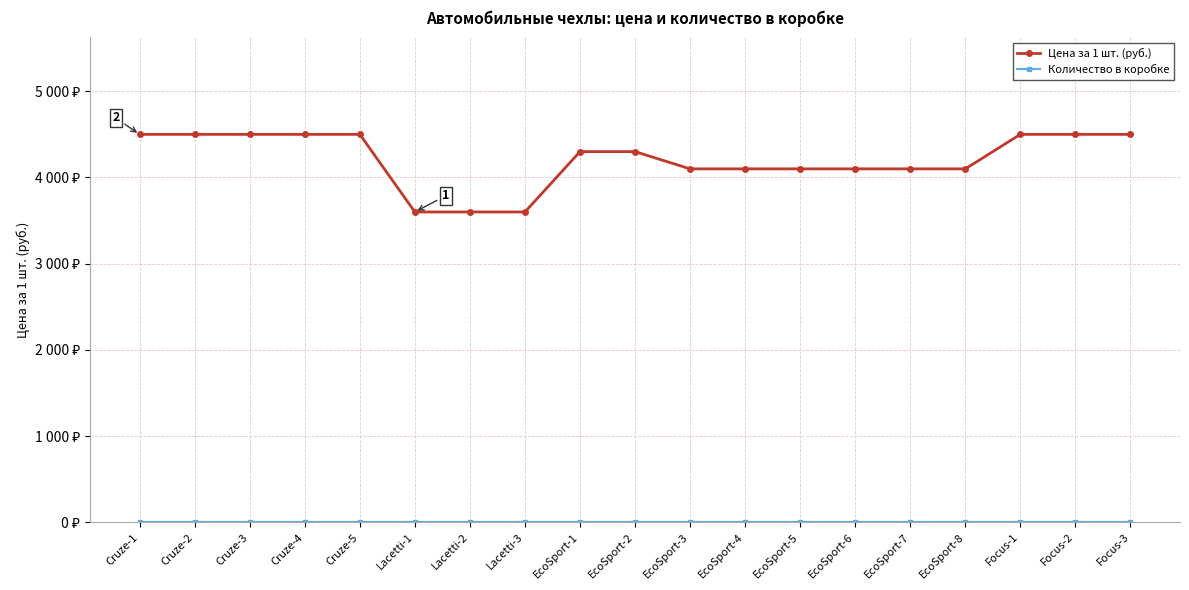

Where is Цена за 1 шт. (руб.) nearest to the value 4050?

EcoSport-3